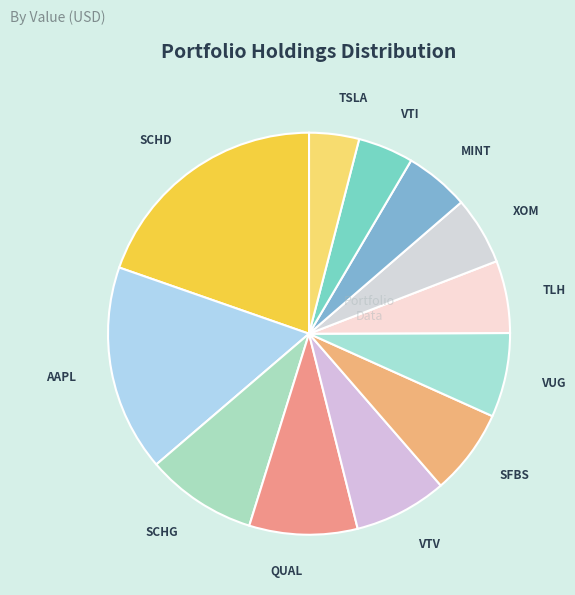

Approximately how many times larger is the value at VUG compared to TLH?

1.2